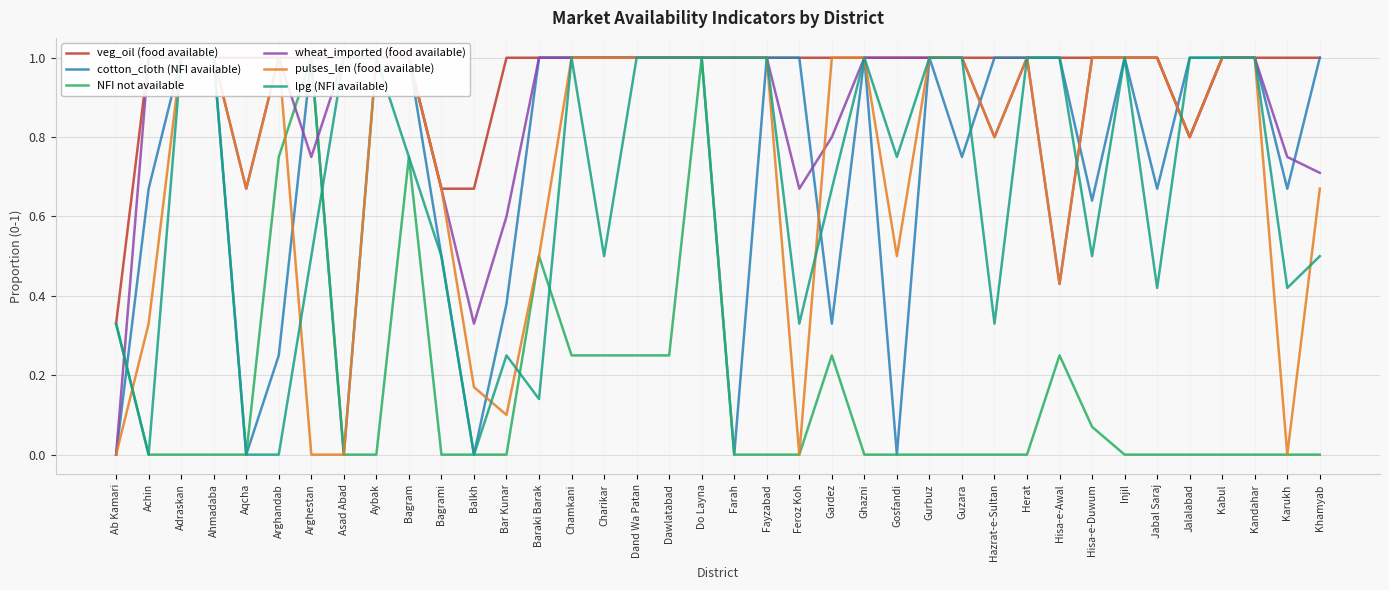

Reading right to left, list all the values displayed in this chart.

veg_oil (food available): Khamyab=1.0	Karukh=1.0	Kandahar=1.0	Kabul=1.0	Jalalabad=0.8	Jabal Saraj=1.0	Injil=1.0	Hisa-e-Duwum=1.0	Hisa-e-Awal=1.0	Herat=1.0	Hazrat-e-Sultan=1.0	Guzara=1.0	Gurbuz=1.0	Gosfandi=1.0	Ghazni=1.0	Gardez=1.0	Feroz Koh=1.0	Fayzabad=1.0	Farah=1.0	Do Layna=1.0	Dawlatabad=1.0	Dand Wa Patan=1.0	Charikar=1.0	Chamkani=1.0	Baraki Barak=1.0	Bar Kunar=1.0	Balkh=0.7	Bagrami=0.7	Bagram=1.0	Aybak=1.0	Asad Abad=1.0	Arghestan=1.0	Arghandab=1.0	Aqcha=1.0	Ahmadaba=1.0	Adraskan=1.0	Achin=1.0	Ab Kamari=0.3
cotton_cloth (NFI available): Khamyab=1.0	Karukh=0.7	Kandahar=1.0	Kabul=1.0	Jalalabad=1.0	Jabal Saraj=0.7	Injil=1.0	Hisa-e-Duwum=0.6	Hisa-e-Awal=1.0	Herat=1.0	Hazrat-e-Sultan=1.0	Guzara=0.8	Gurbuz=1.0	Gosfandi=0.0	Ghazni=1.0	Gardez=0.3	Feroz Koh=1.0	Fayzabad=1.0	Farah=0.0	Do Layna=1.0	Dawlatabad=1.0	Dand Wa Patan=1.0	Charikar=1.0	Chamkani=1.0	Baraki Barak=1.0	Bar Kunar=0.4	Balkh=0.0	Bagrami=0.5	Bagram=1.0	Aybak=1.0	Asad Abad=0.0	Arghestan=1.0	Arghandab=0.2	Aqcha=0.0	Ahmadaba=1.0	Adraskan=1.0	Achin=0.7	Ab Kamari=0.0
NFI not available: Khamyab=0.0	Karukh=0.0	Kandahar=0.0	Kabul=0.0	Jalalabad=0.0	Jabal Saraj=0.0	Injil=0.0	Hisa-e-Duwum=0.1	Hisa-e-Awal=0.2	Herat=0.0	Hazrat-e-Sultan=0.0	Guzara=0.0	Gurbuz=0.0	Gosfandi=0.0	Ghazni=0.0	Gardez=0.2	Feroz Koh=0.0	Fayzabad=0.0	Farah=0.0	Do Layna=1.0	Dawlatabad=0.2	Dand Wa Patan=0.2	Charikar=0.2	Chamkani=0.2	Baraki Barak=0.5	Bar Kunar=0.0	Balkh=0.0	Bagrami=0.0	Bagram=0.8	Aybak=0.0	Asad Abad=0.0	Arghestan=1.0	Arghandab=0.8	Aqcha=0.0	Ahmadaba=0.0	Adraskan=0.0	Achin=0.0	Ab Kamari=0.3
wheat_imported (food available): Khamyab=0.7	Karukh=0.8	Kandahar=1.0	Kabul=1.0	Jalalabad=0.8	Jabal Saraj=1.0	Injil=1.0	Hisa-e-Duwum=1.0	Hisa-e-Awal=0.4	Herat=1.0	Hazrat-e-Sultan=0.8	Guzara=1.0	Gurbuz=1.0	Gosfandi=1.0	Ghazni=1.0	Gardez=0.8	Feroz Koh=0.7	Fayzabad=1.0	Farah=1.0	Do Layna=1.0	Dawlatabad=1.0	Dand Wa Patan=1.0	Charikar=1.0	Chamkani=1.0	Baraki Barak=1.0	Bar Kunar=0.6	Balkh=0.3	Bagrami=0.7	Bagram=1.0	Aybak=1.0	Asad Abad=1.0	Arghestan=0.8	Arghandab=1.0	Aqcha=0.7	Ahmadaba=1.0	Adraskan=1.0	Achin=1.0	Ab Kamari=0.0
pulses_len (food available): Khamyab=0.7	Karukh=0.0	Kandahar=1.0	Kabul=1.0	Jalalabad=0.8	Jabal Saraj=1.0	Injil=1.0	Hisa-e-Duwum=1.0	Hisa-e-Awal=0.4	Herat=1.0	Hazrat-e-Sultan=0.8	Guzara=1.0	Gurbuz=1.0	Gosfandi=0.5	Ghazni=1.0	Gardez=1.0	Feroz Koh=0.0	Fayzabad=1.0	Farah=1.0	Do Layna=1.0	Dawlatabad=1.0	Dand Wa Patan=1.0	Charikar=1.0	Chamkani=1.0	Baraki Barak=0.5	Bar Kunar=0.1	Balkh=0.2	Bagrami=0.7	Bagram=1.0	Aybak=1.0	Asad Abad=0.0	Arghestan=0.0	Arghandab=1.0	Aqcha=0.7	Ahmadaba=1.0	Adraskan=1.0	Achin=0.3	Ab Kamari=0.0
lpg (NFI available): Khamyab=0.5	Karukh=0.4	Kandahar=1.0	Kabul=1.0	Jalalabad=1.0	Jabal Saraj=0.4	Injil=1.0	Hisa-e-Duwum=0.5	Hisa-e-Awal=1.0	Herat=1.0	Hazrat-e-Sultan=0.3	Guzara=1.0	Gurbuz=1.0	Gosfandi=0.8	Ghazni=1.0	Gardez=0.7	Feroz Koh=0.3	Fayzabad=1.0	Farah=1.0	Do Layna=1.0	Dawlatabad=1.0	Dand Wa Patan=1.0	Charikar=0.5	Chamkani=1.0	Baraki Barak=0.1	Bar Kunar=0.2	Balkh=0.0	Bagrami=0.5	Bagram=0.8	Aybak=1.0	Asad Abad=1.0	Arghestan=0.5	Arghandab=0.0	Aqcha=0.0	Ahmadaba=1.0	Adraskan=1.0	Achin=0.0	Ab Kamari=0.3